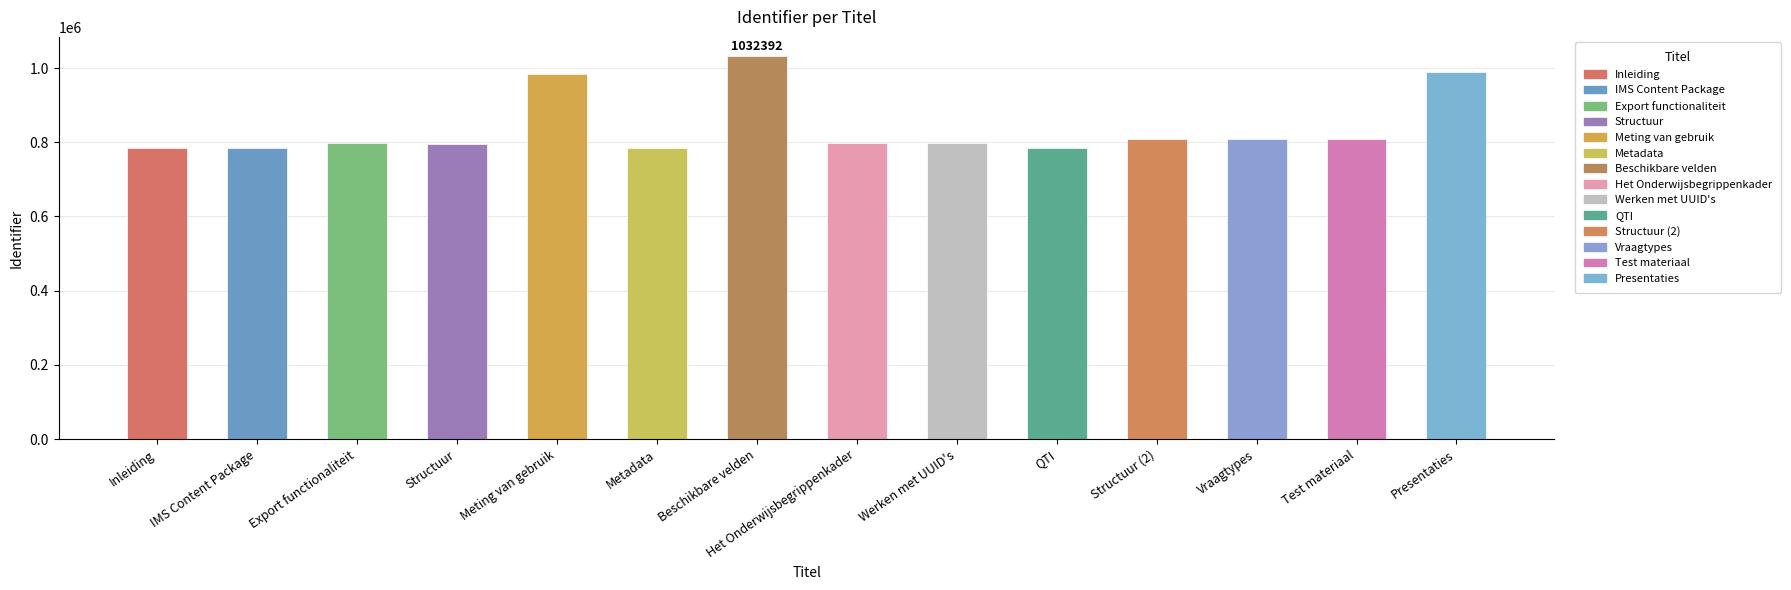

What is the value of the 4th bar from the left?

796370